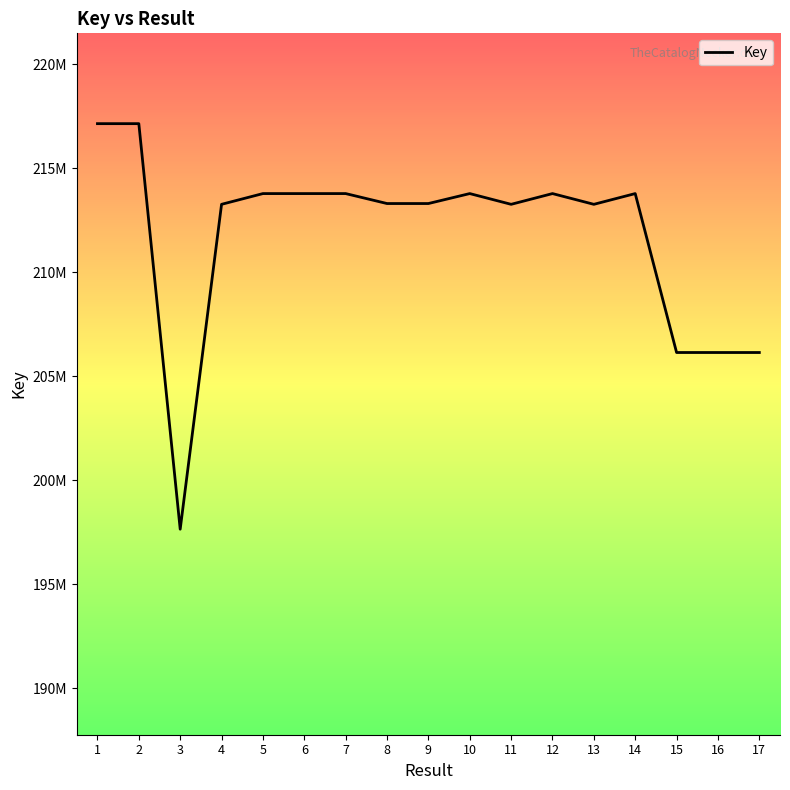

What is the smallest value displayed?

197640496